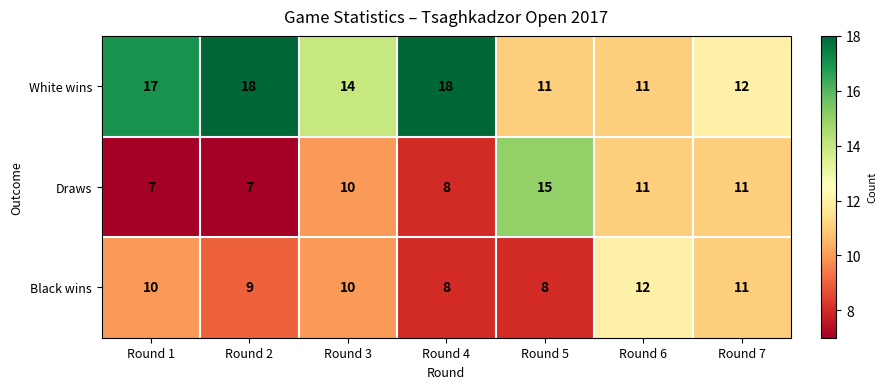

At how many categories does at least one series exceed 10?

7